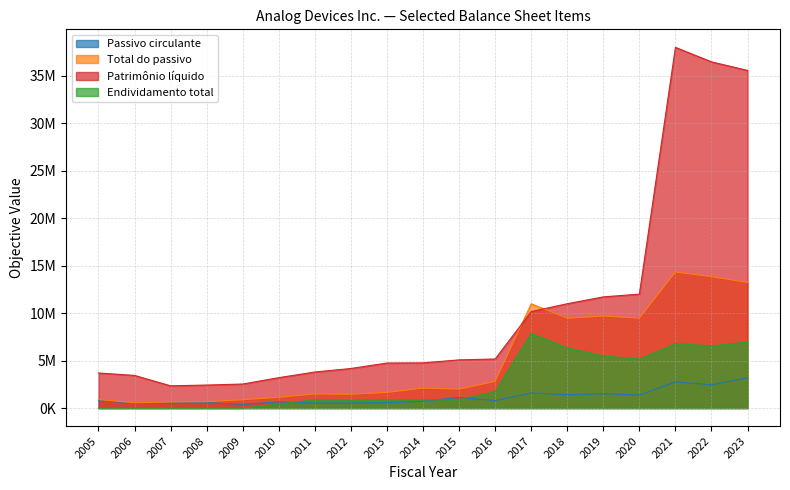

At which label is Passivo circulante closest to 1793792?

2017